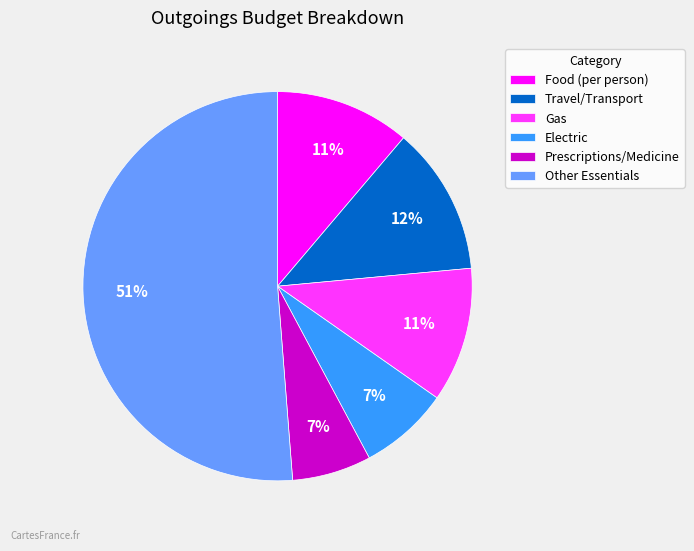

What percentage is the Prescriptions/Medicine slice, to the nearest percent?

7%